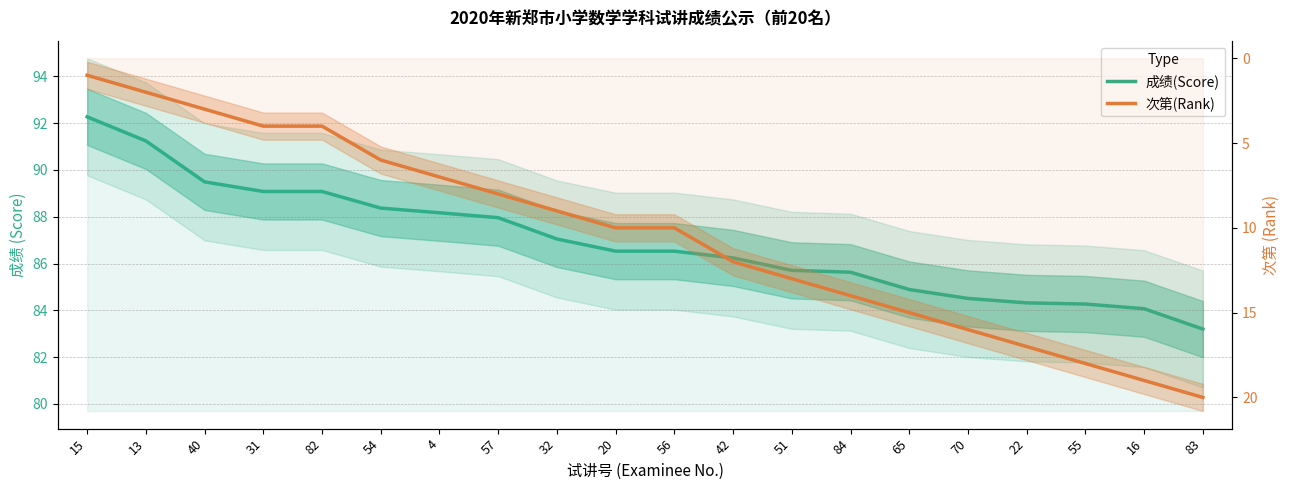

How many values in the 次第(Rank) series exceed 10?

9